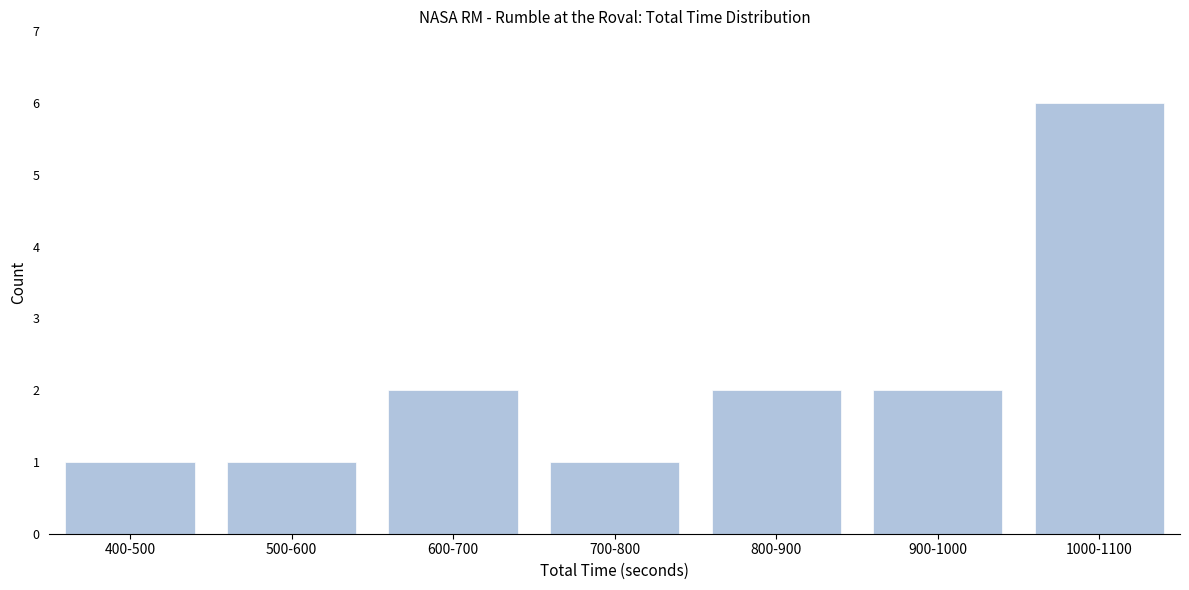

Reading left to right, extract all data points from this chart.

1	1	2	1	2	2	6